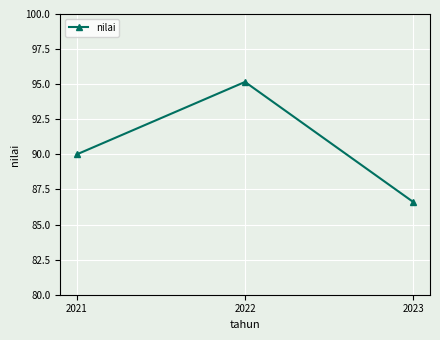

What value does the data have at 2021?

90.0